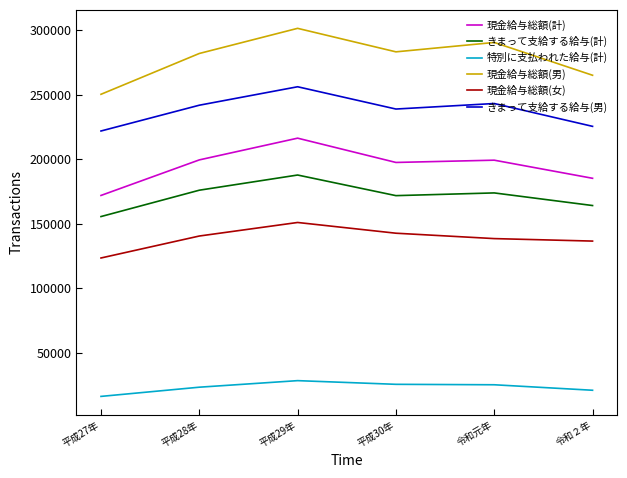

The value of 現金給与総額(計) at 平成30年 is 326981. True or false?

False